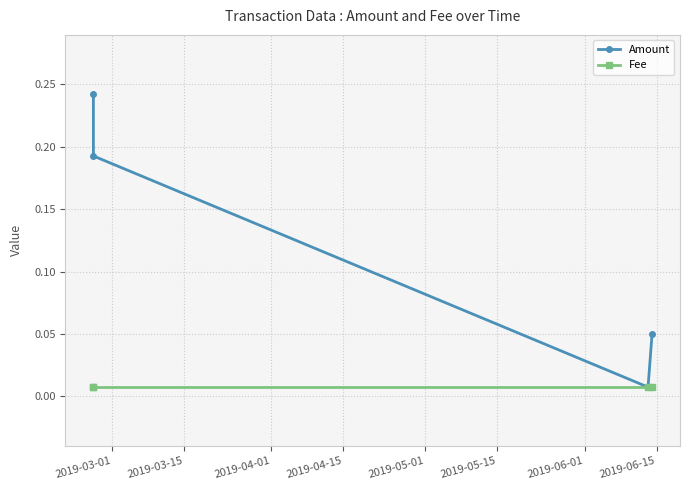

Between 2019-04-15 and 2019-03-01, which is larger?

2019-03-01